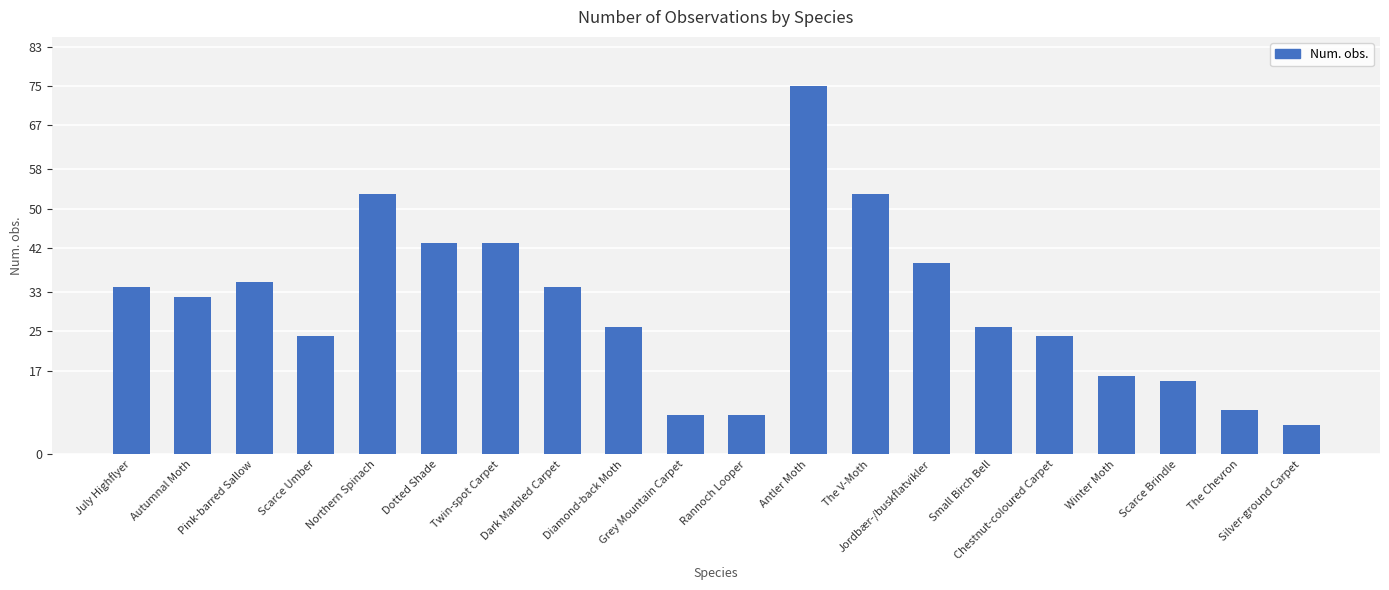

What is the difference between the maximum and minimum values?

69